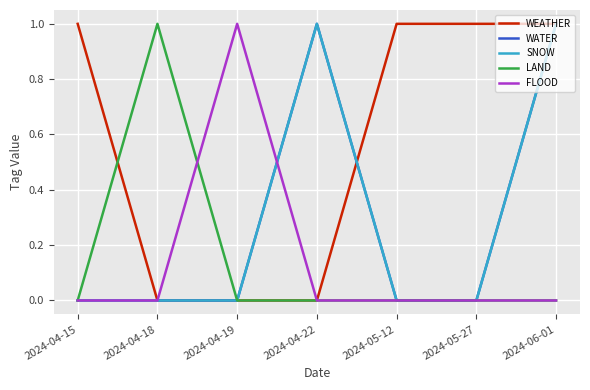

At which category is the sum across all series the highest?

2024-06-01